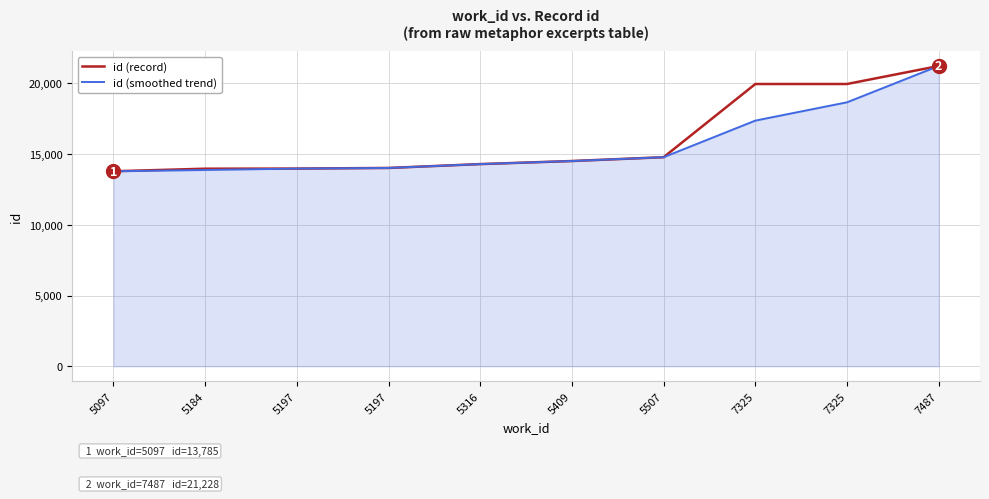

Is it true that id (smoothed trend) equals 26771 at 7325?

False